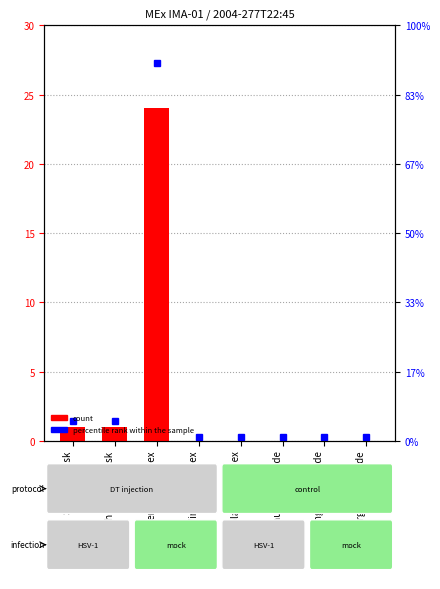

What is the difference between the maximum and minimum values?

24